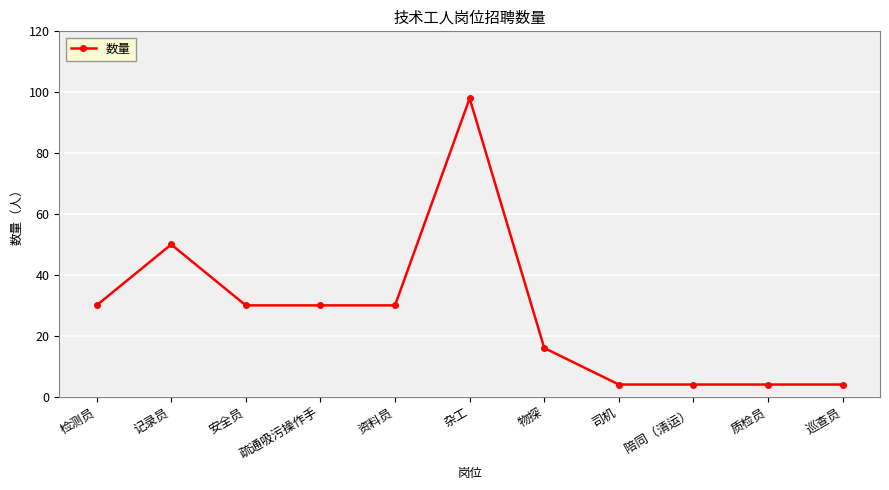

What is the sum of the values at 检测员 and 杂工?

128